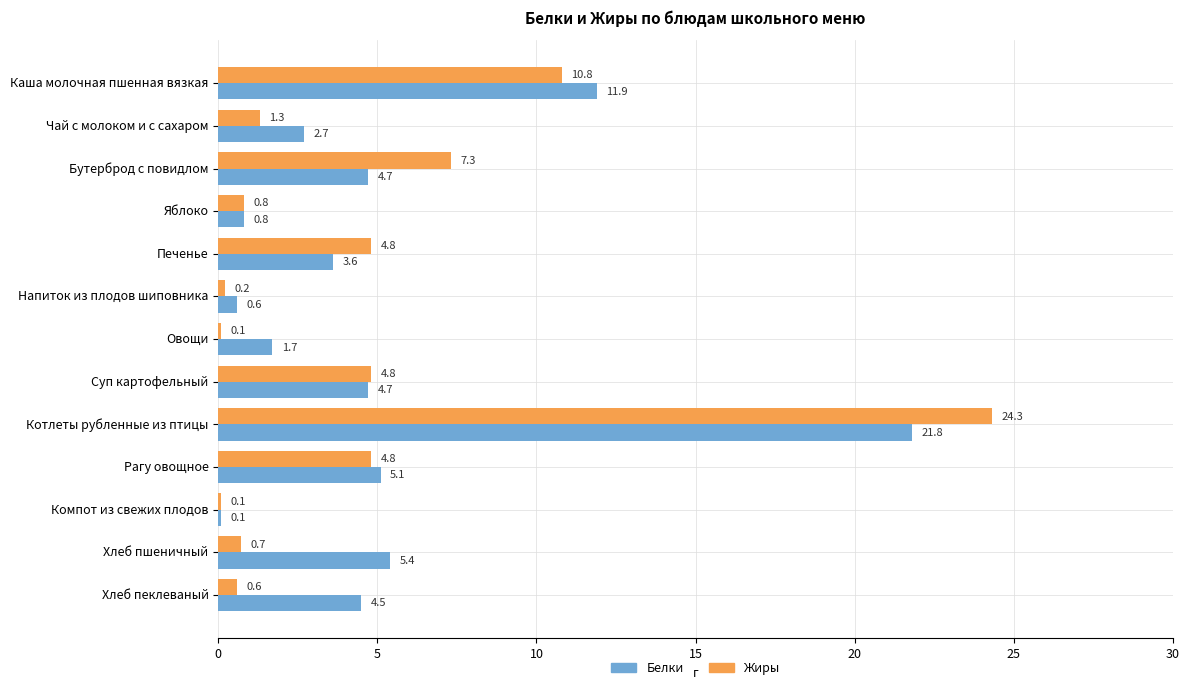

What is the difference between the highest and lowest values at Чай с молоком и с сахаром?

1.4